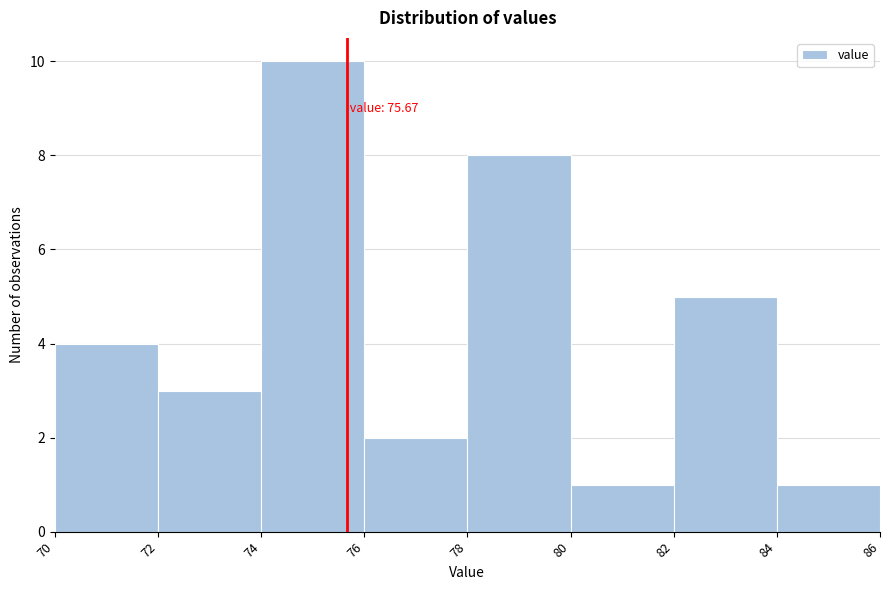

Which range on the x-axis has the tallest bar?

74 to 76